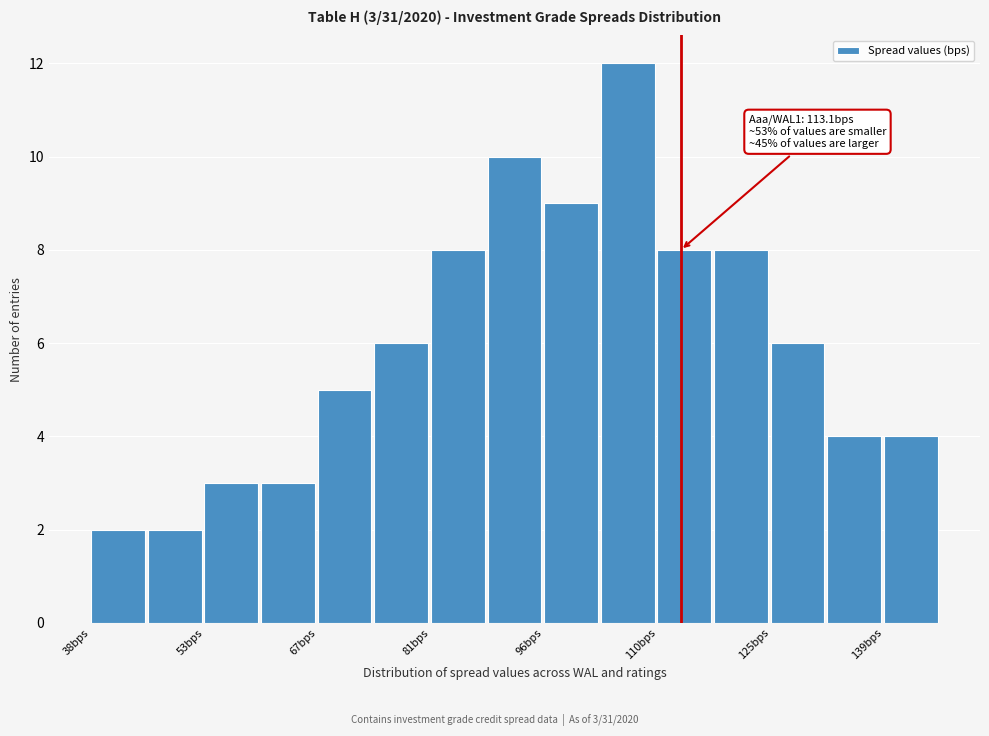

Read against the x-axis, roughly where is the centre of the tallest bar?

106